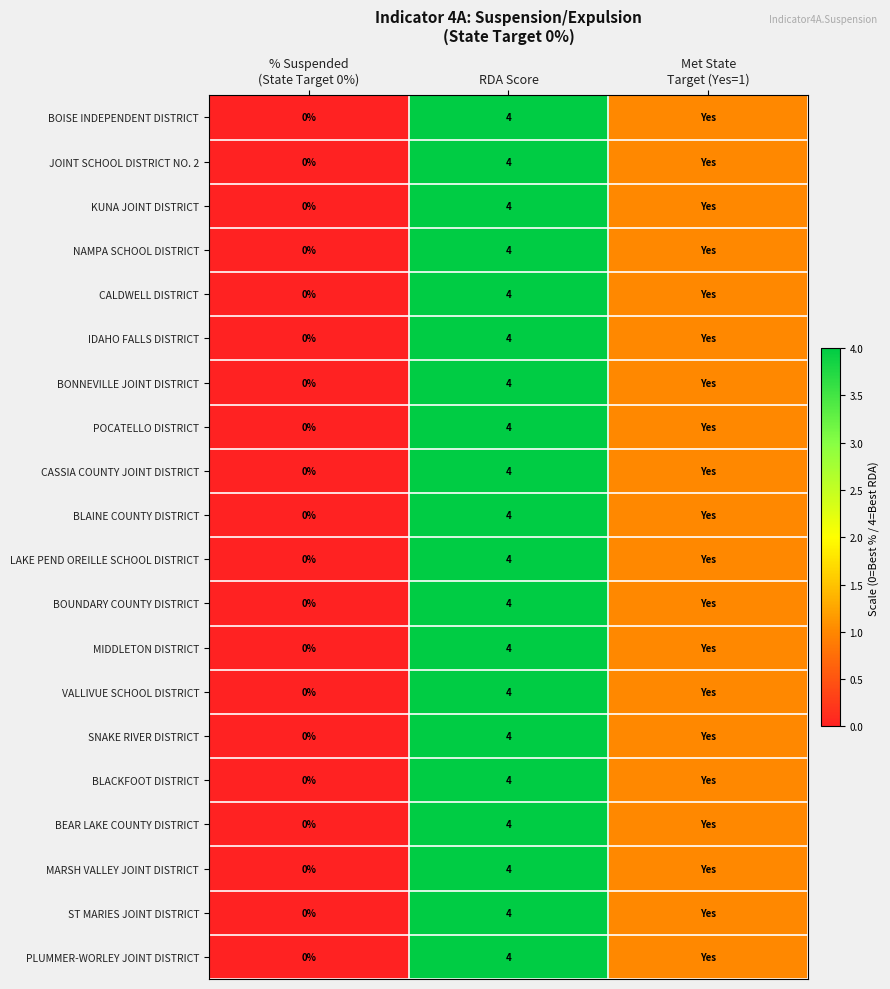

True or false: BLACKFOOT DISTRICT has a value of 6 at RDA Score.

False